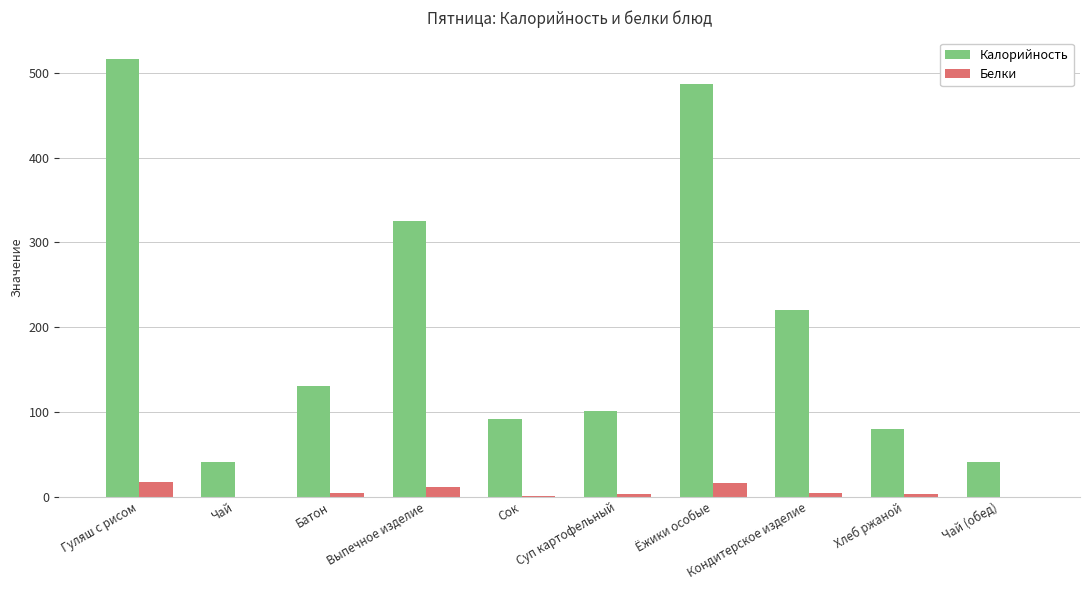

The Белки series shows 16 at Ёжики особые. True or false?

True